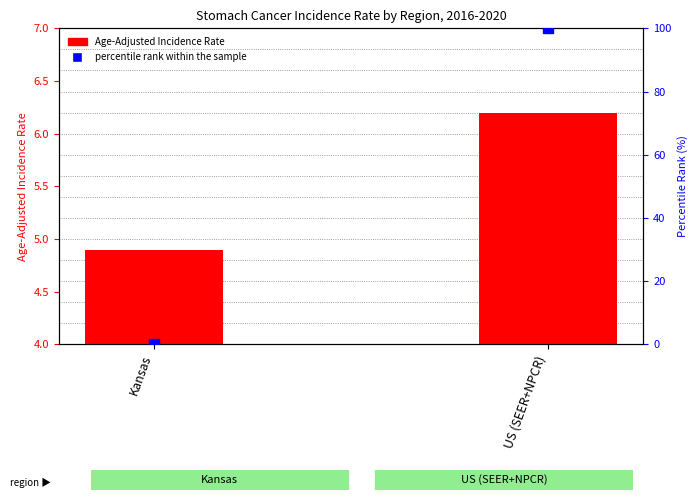

Which series has the largest total across all categories?

percentile rank within the sample